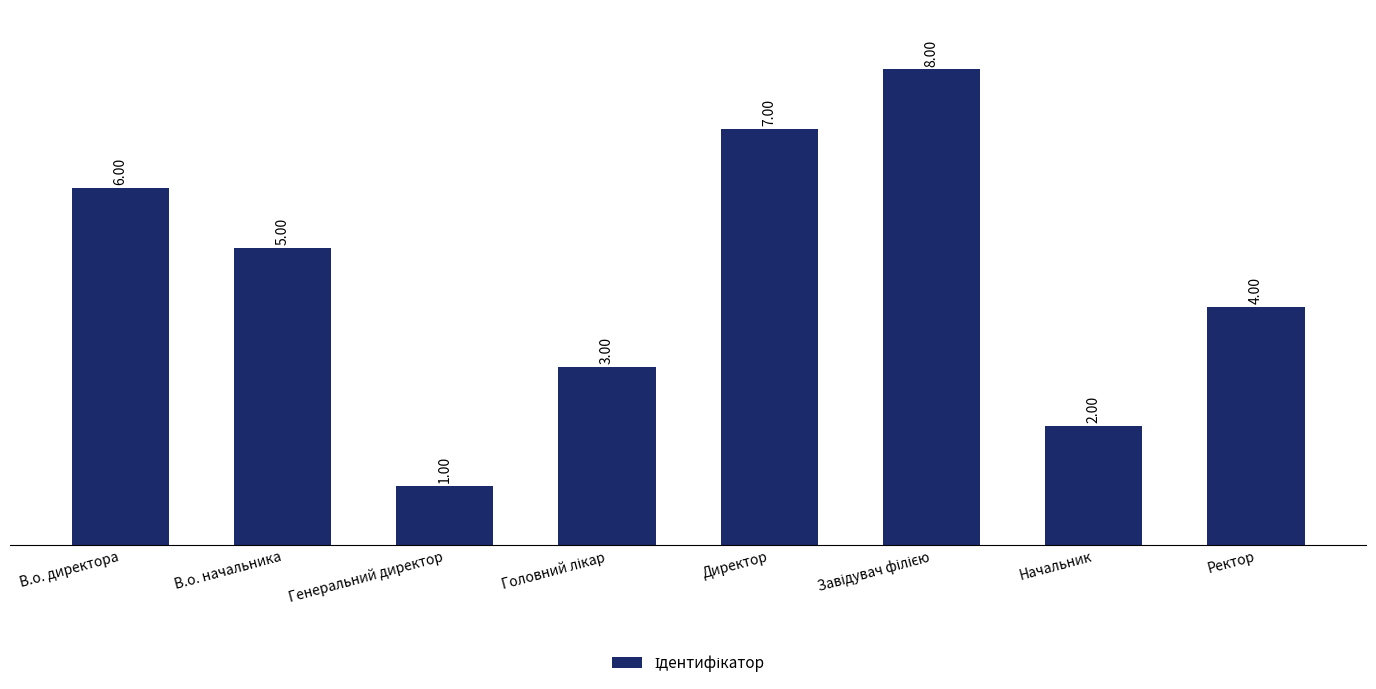

What is the maximum value shown in the chart?

8